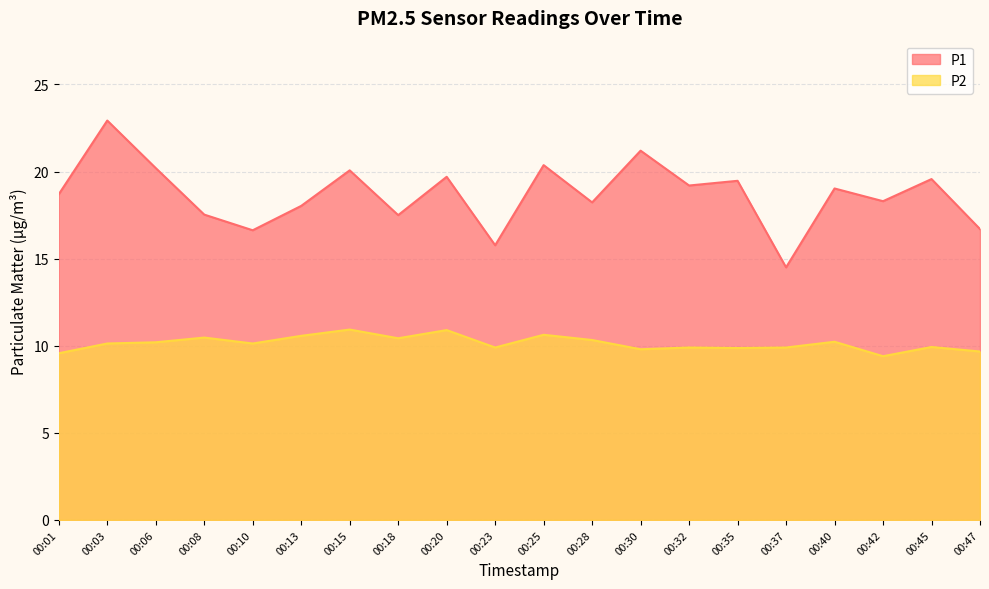

The value of P2 at 00:28 is 10.3. True or false?

True